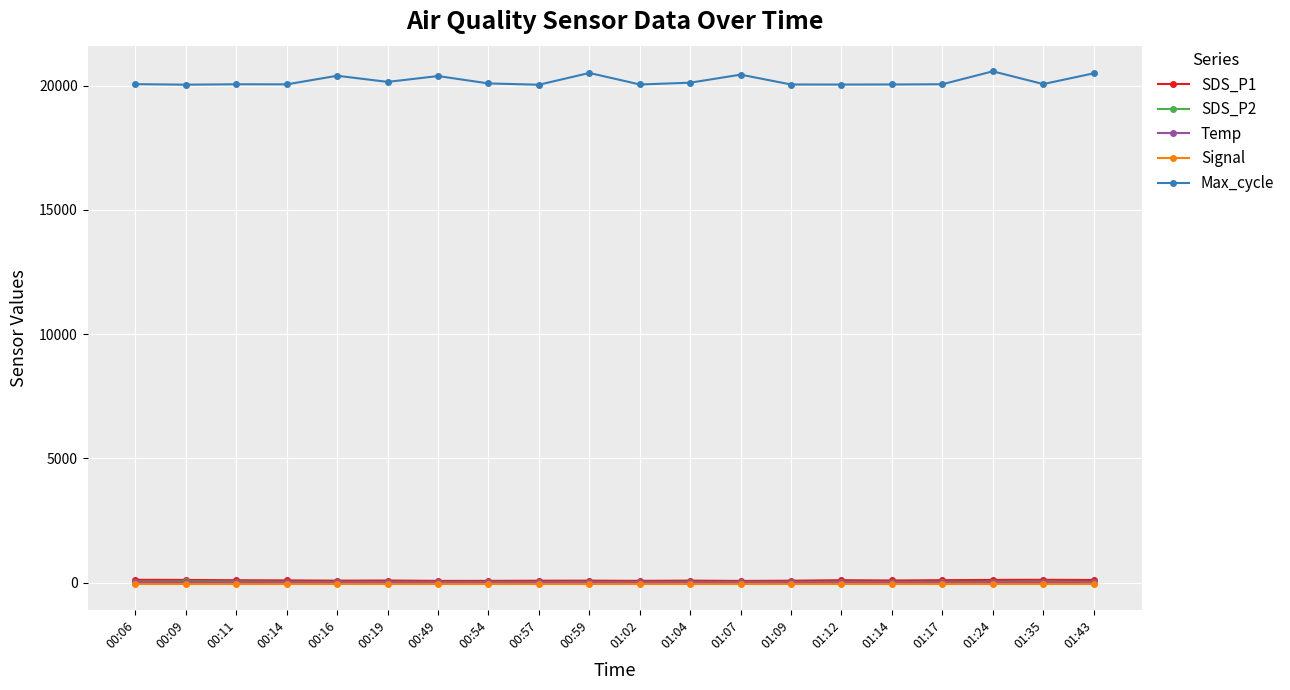

True or false: Max_cycle has more than 2 interior local peaks.

True